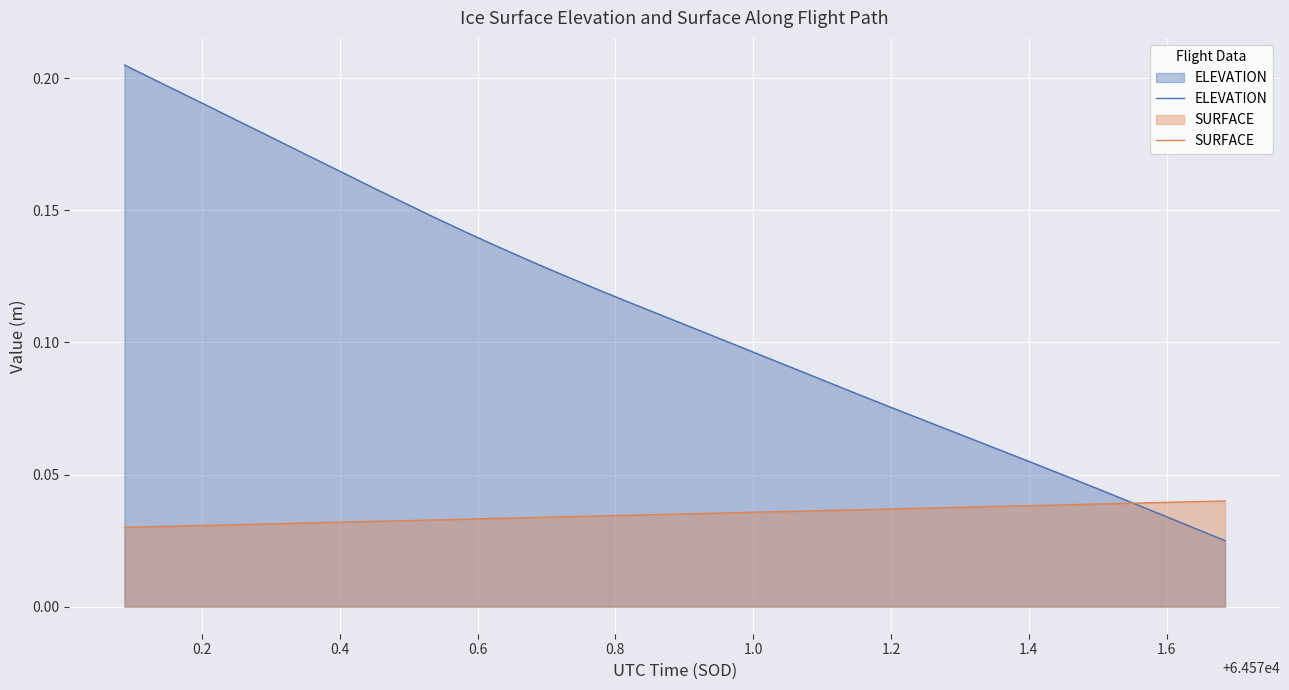

Count the number of categories in the chart.

40